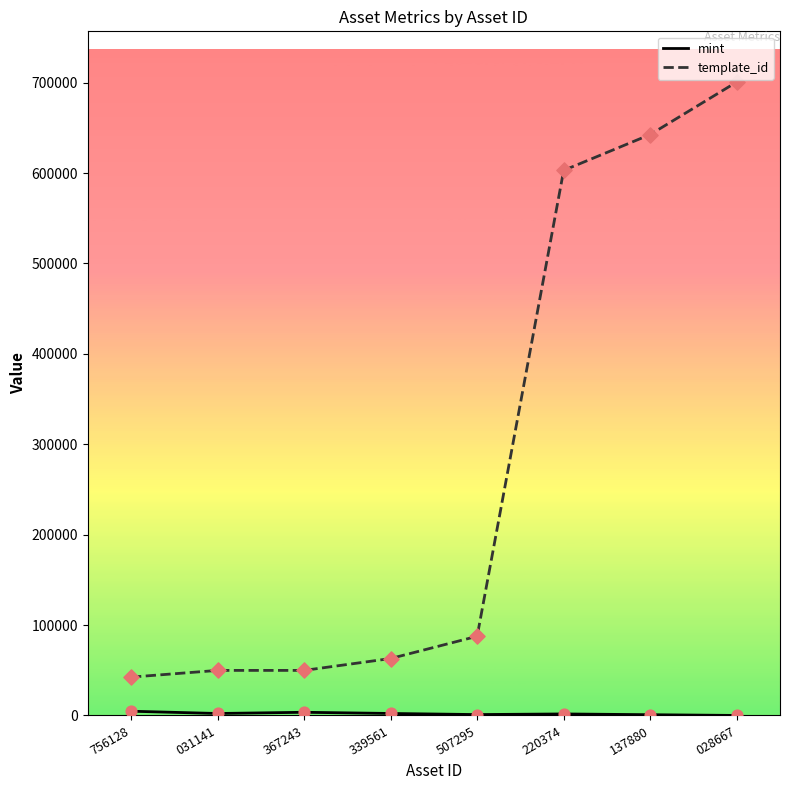

At how many categories does at least one series exceed 595140?

3